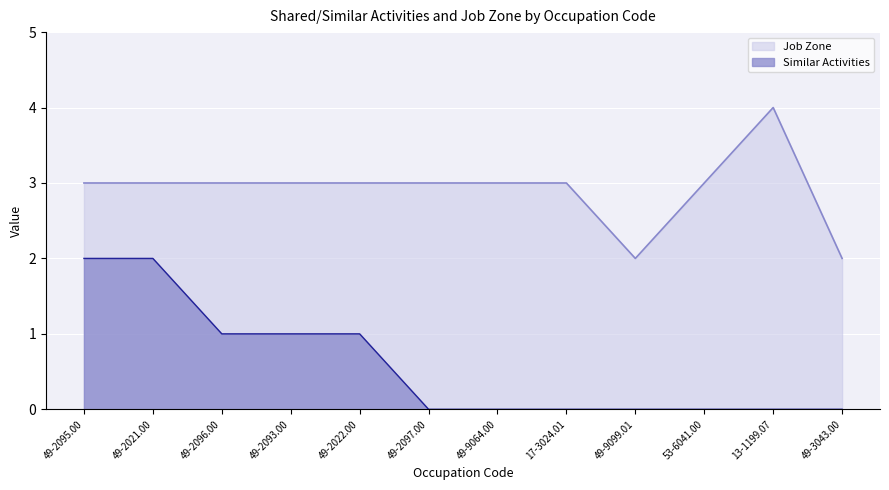

Which series has the largest range (max minus min)?

Similar Activities